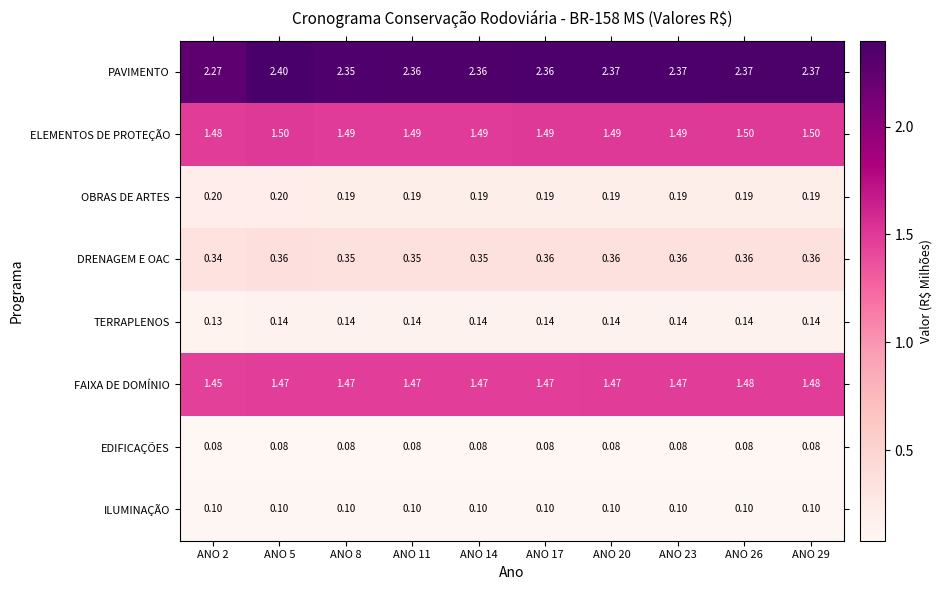

At ANO 20, list the series in order from smallest to largest.

EDIFICAÇÕES, ILUMINAÇÃO, TERRAPLENOS, OBRAS DE ARTES, DRENAGEM E OAC, FAIXA DE DOMÍNIO, ELEMENTOS DE PROTEÇÃO, PAVIMENTO